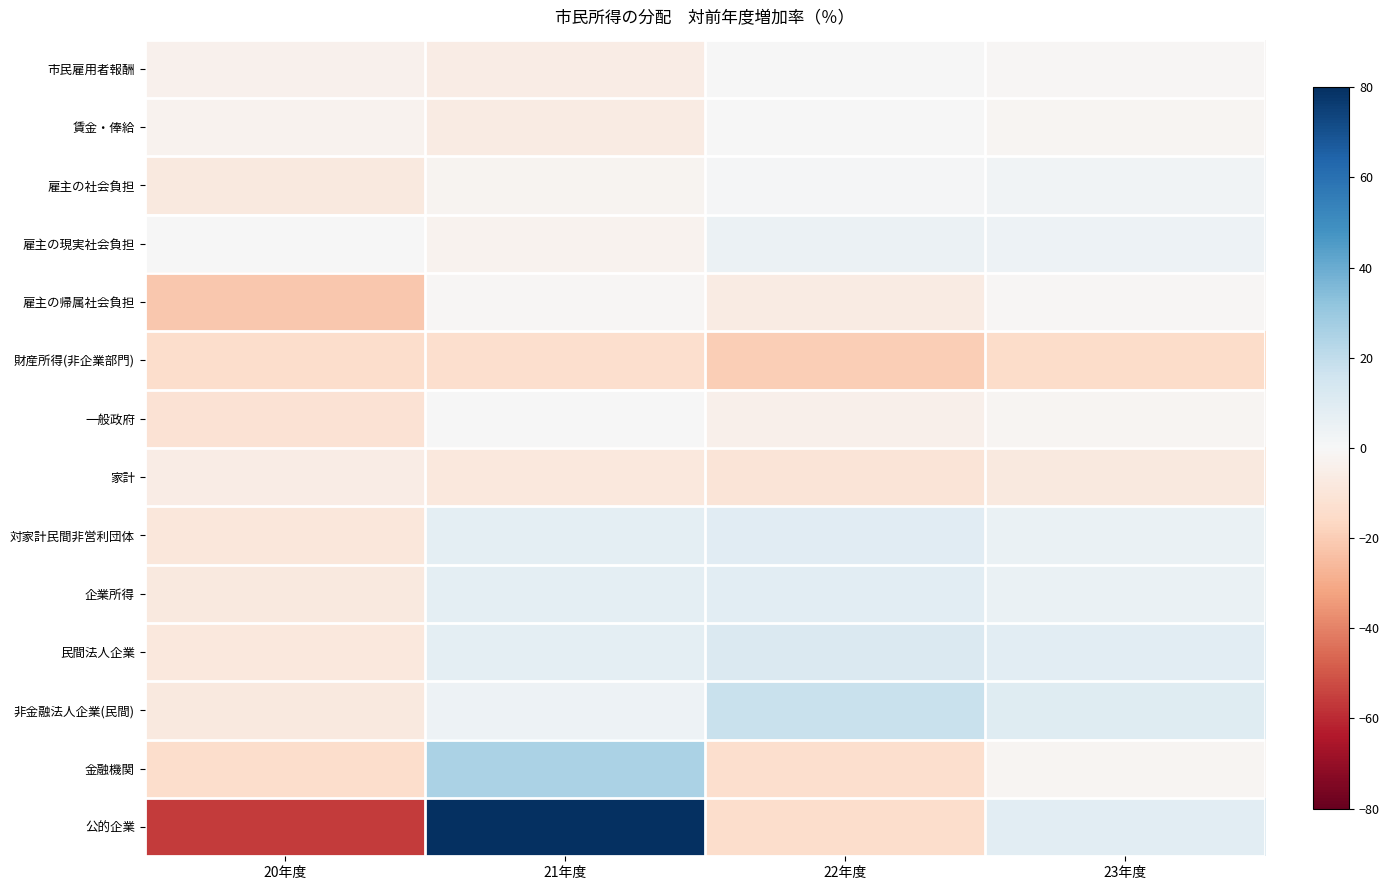

What is the minimum value shown in the chart?

-55.8